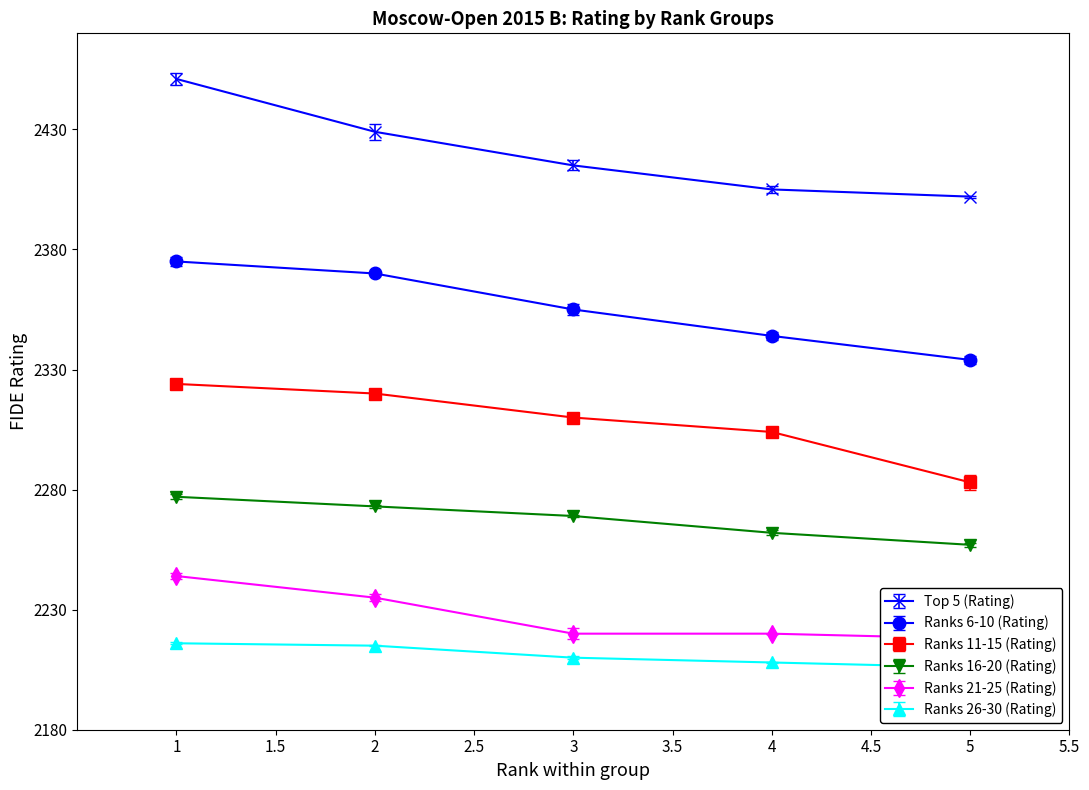

Reading left to right, list all the values displayed in this chart.

Top 5 (Rating): 1=2451	2=2429	3=2415	4=2405	5=2402
Ranks 6-10 (Rating): 1=2375	2=2370	3=2355	4=2344	5=2334
Ranks 11-15 (Rating): 1=2324	2=2320	3=2310	4=2304	5=2283
Ranks 16-20 (Rating): 1=2277	2=2273	3=2269	4=2262	5=2257
Ranks 21-25 (Rating): 1=2244	2=2235	3=2220	4=2220	5=2218
Ranks 26-30 (Rating): 1=2216	2=2215	3=2210	4=2208	5=2206